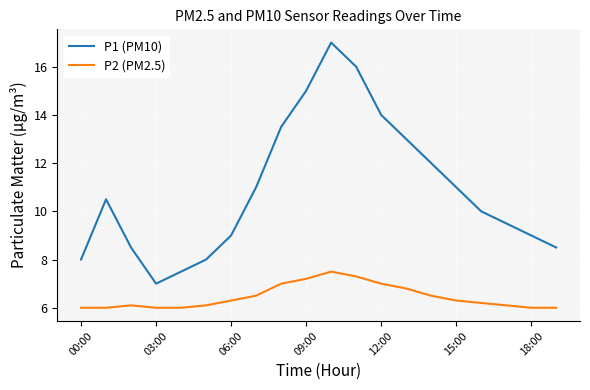

True or false: P2 (PM2.5) and P1 (PM10) intersect in this chart.

False